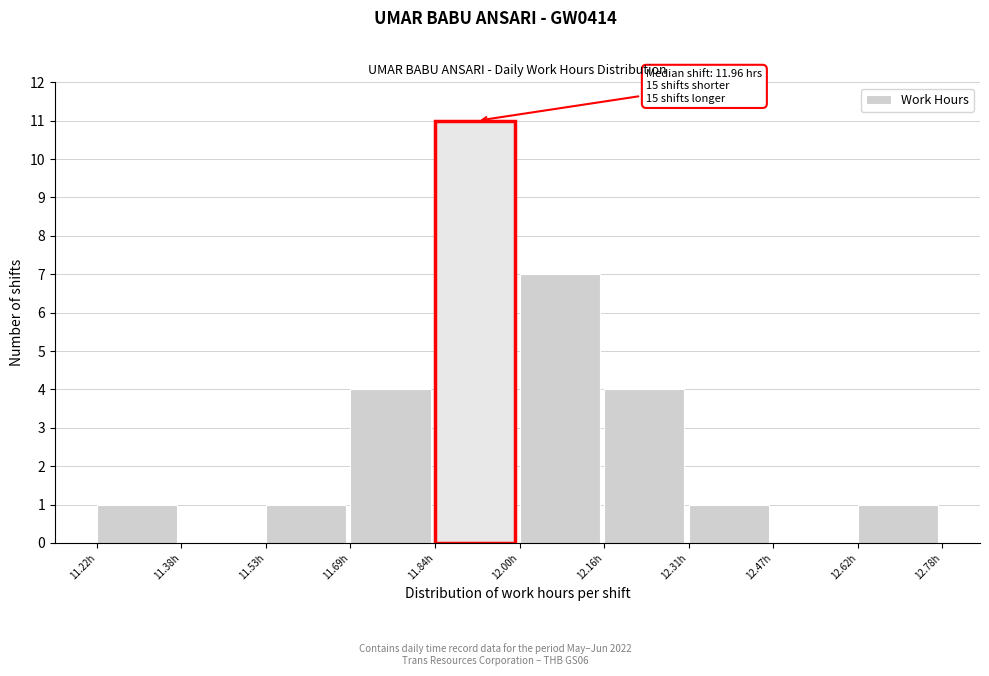

Which range on the x-axis has the tallest bar?

11.844 to 12.000